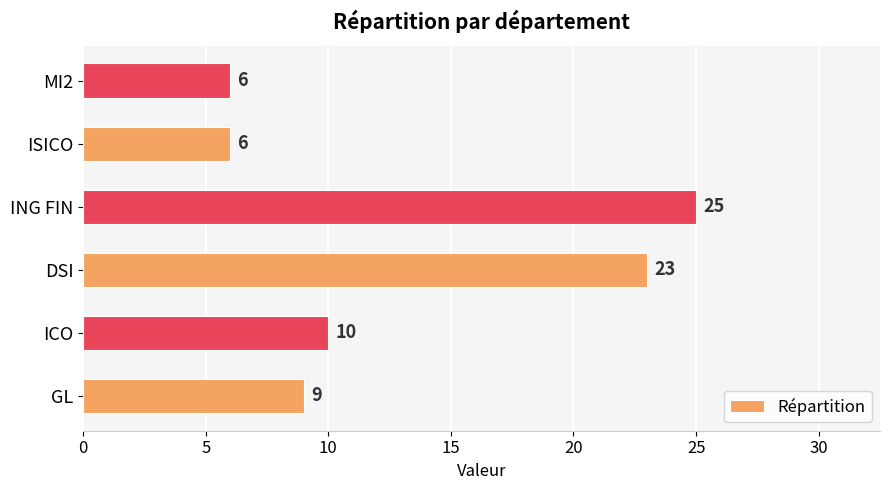

Count the values in the range 6 to 23.

5